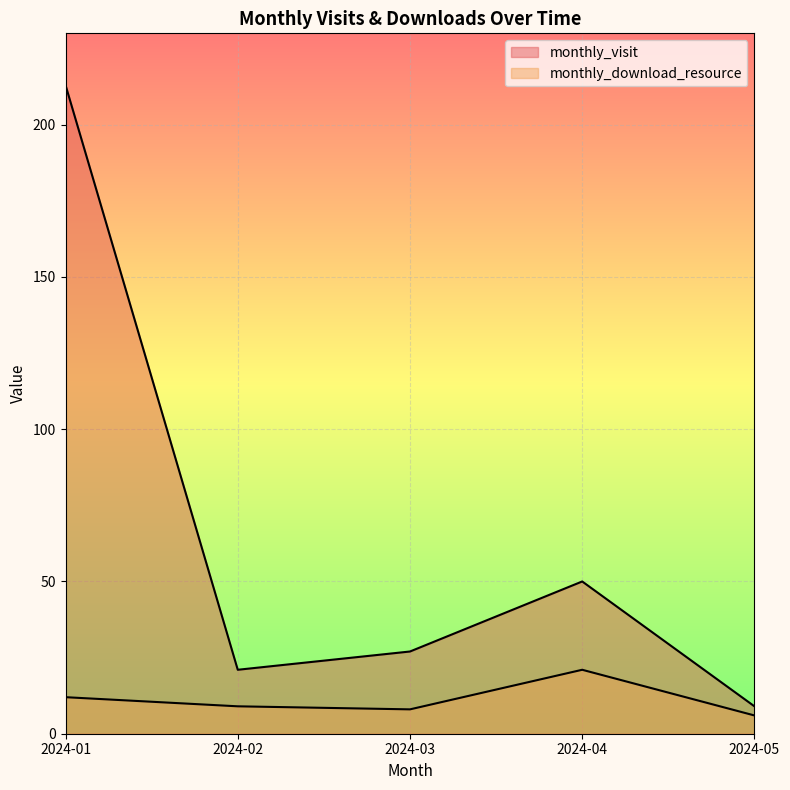

Reading right to left, what are all the values shown in this chart?

monthly_visit: 2024-05=9	2024-04=50	2024-03=27	2024-02=21	2024-01=213
monthly_download_resource: 2024-05=6	2024-04=21	2024-03=8	2024-02=9	2024-01=12